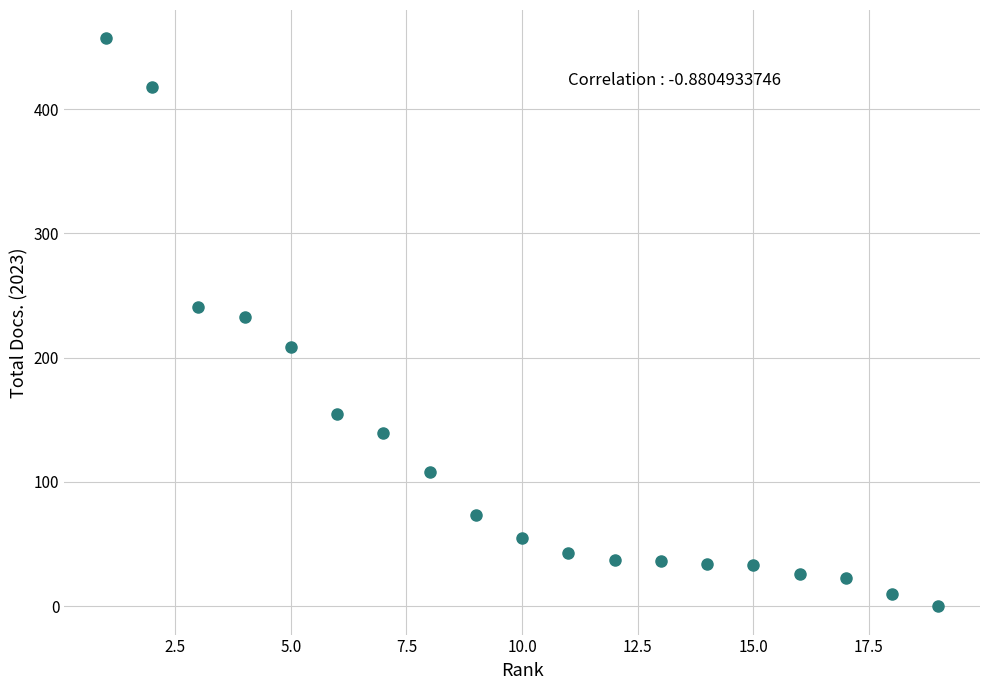

What is the range of X values (max minus min)?

18